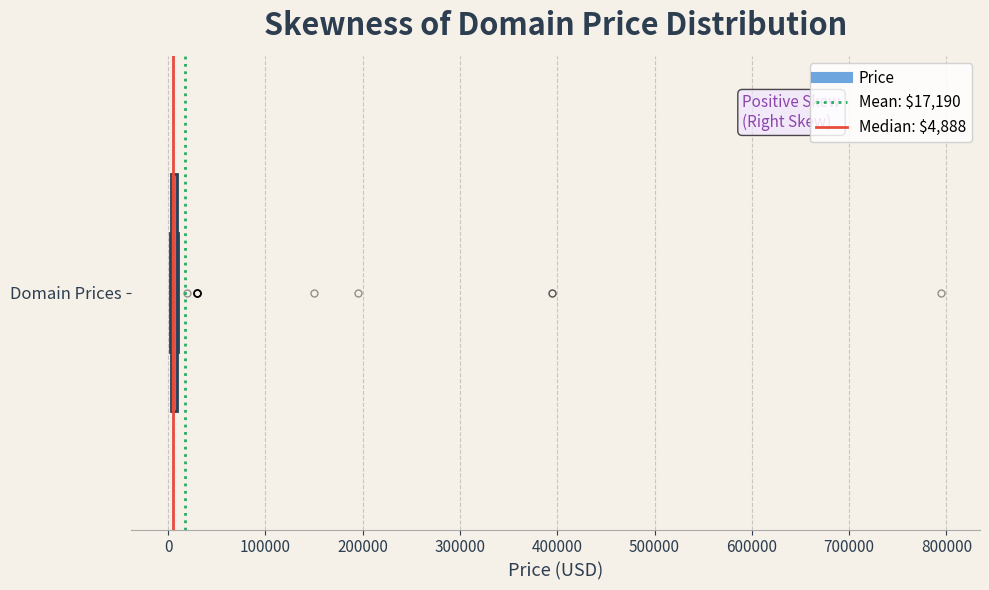

Where is the left edge of the box for Domain Prices on the x-axis? The values are not printed on the chart, so give them approximately, as read against the axis.

0